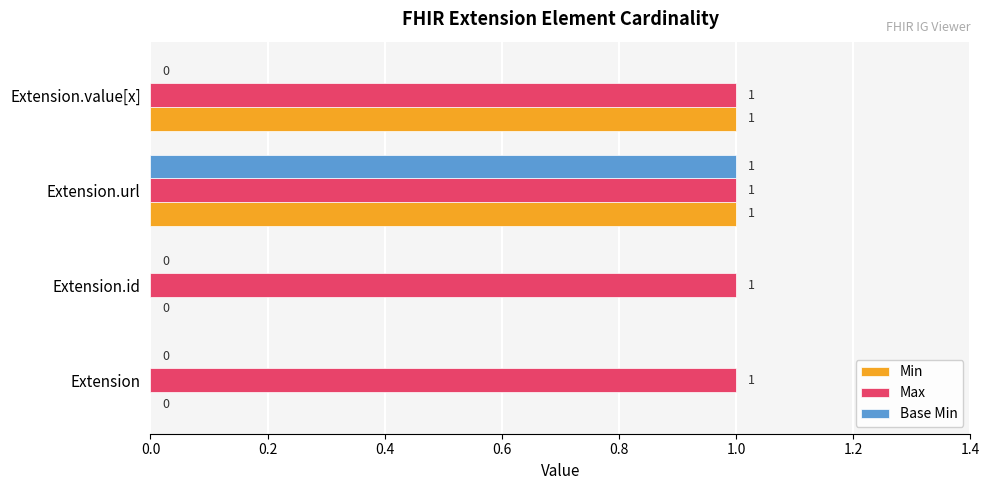

How many values in Min are above zero?

2